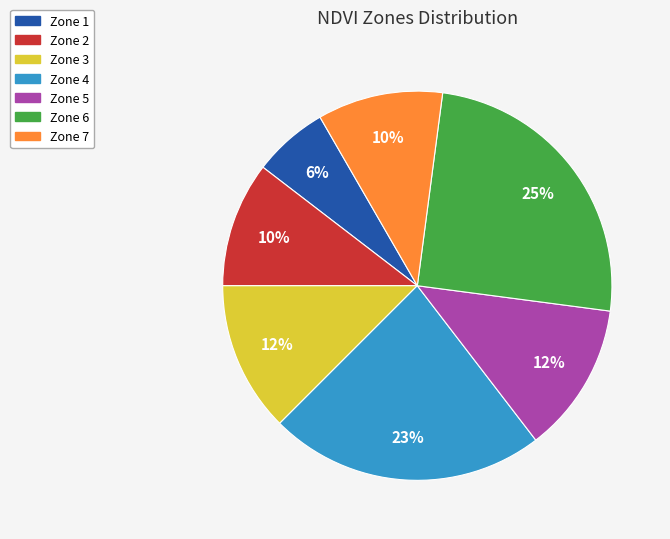

To the nearest percent, what percentage of the pie is Zone 7?

10%